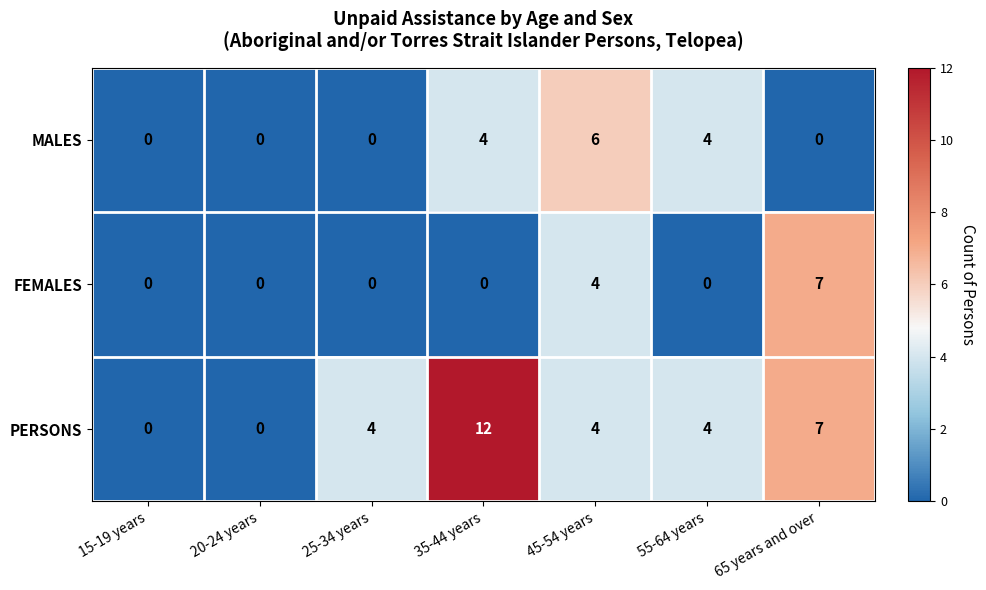

Which series has the widest spread of values?

PERSONS